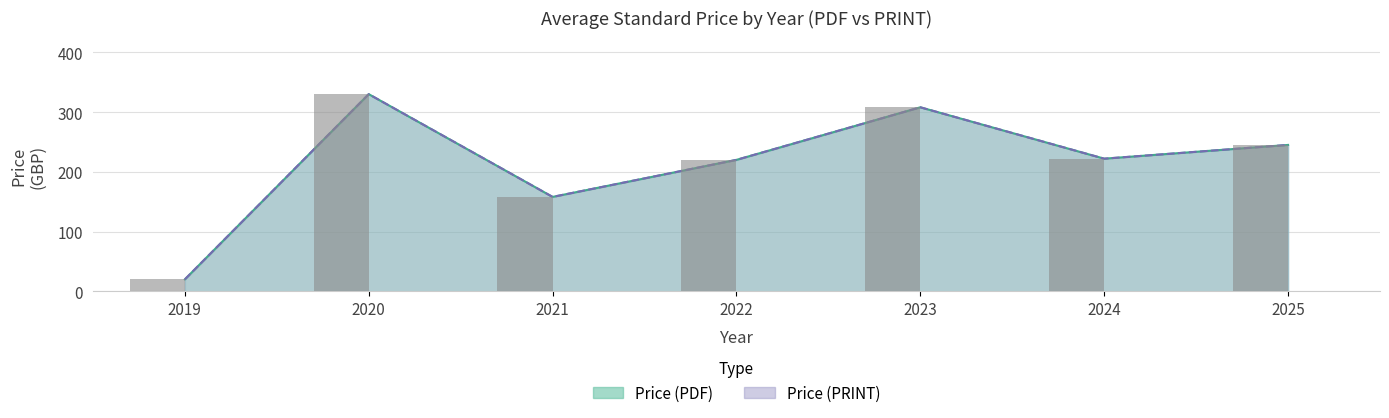

Between 2025 and 2025, which series saw the biggest shift?

Price (PDF)